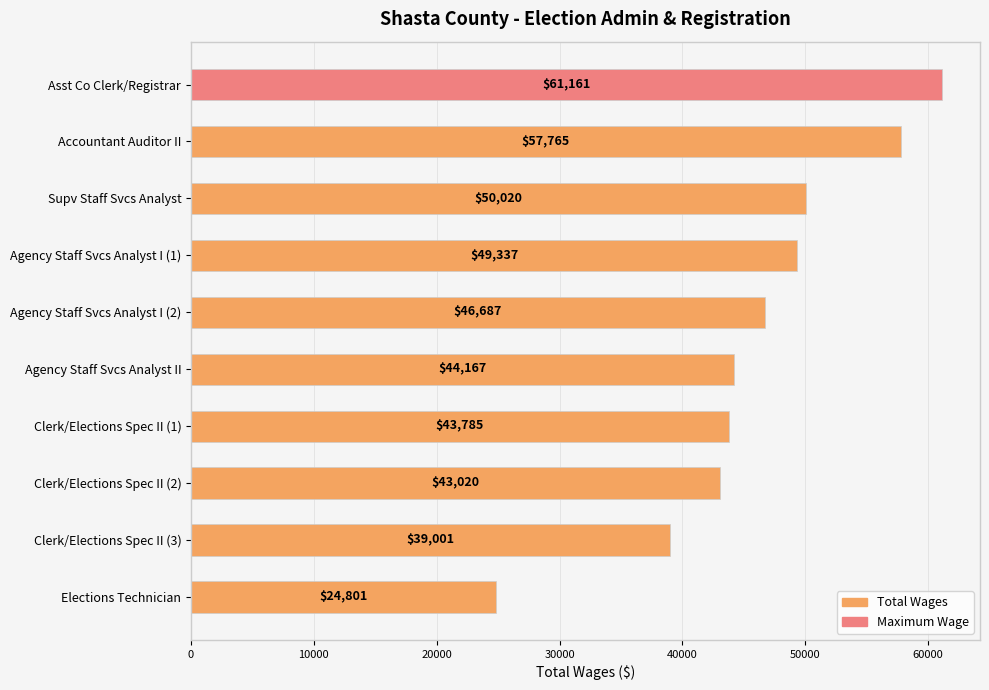

List the labels in order of value, smallest first.

Elections Technician, Clerk/Elections Spec II (3), Clerk/Elections Spec II (2), Clerk/Elections Spec II (1), Agency Staff Svcs Analyst II, Agency Staff Svcs Analyst I (2), Agency Staff Svcs Analyst I (1), Supv Staff Svcs Analyst, Accountant Auditor II, Asst Co Clerk/Registrar